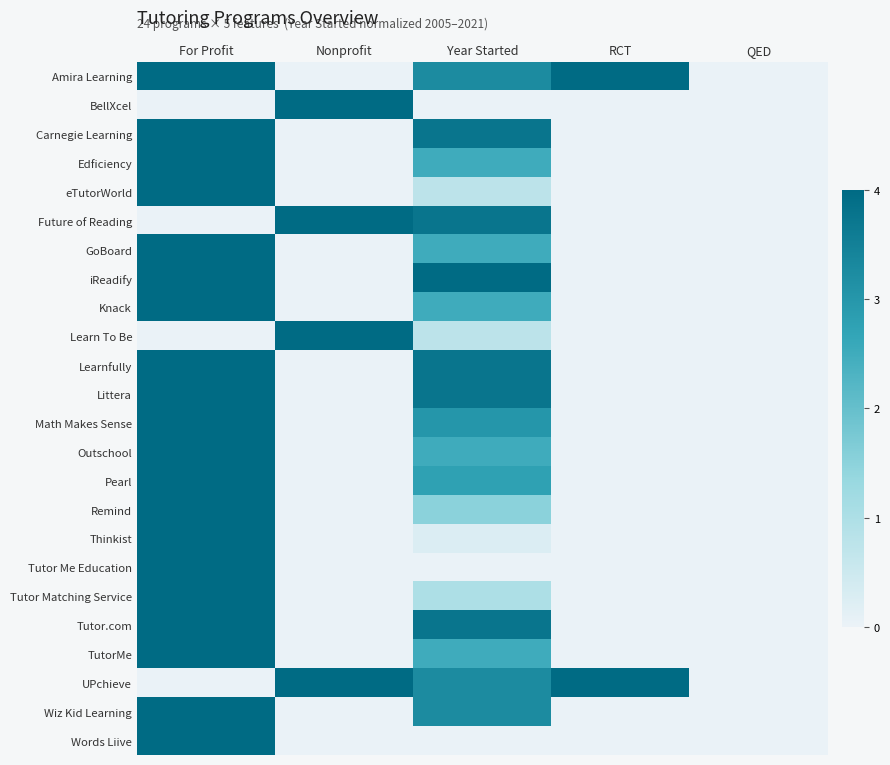

At which category does the chart reach its minimum across all series?

Year Started